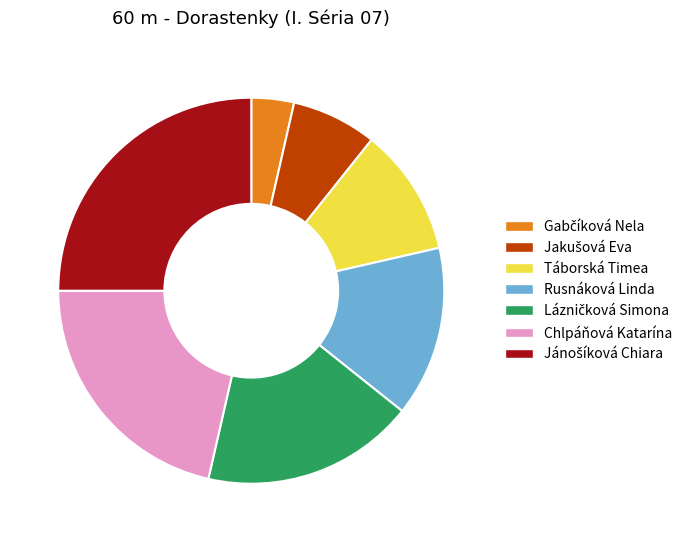

How many slices are in this pie chart?

7